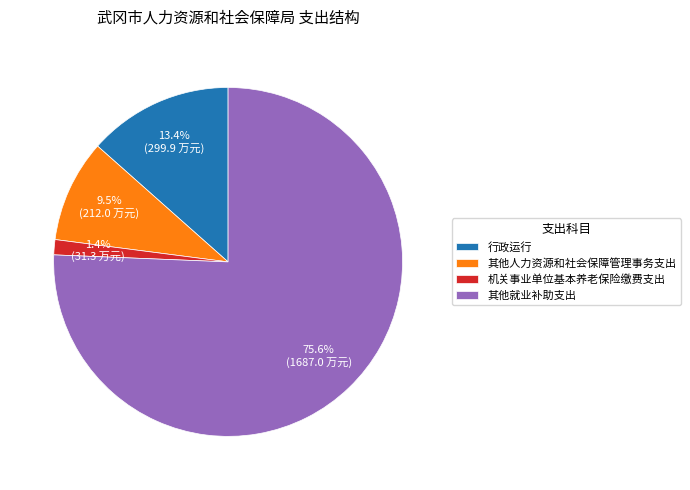

Does any single category account for the majority?

Yes